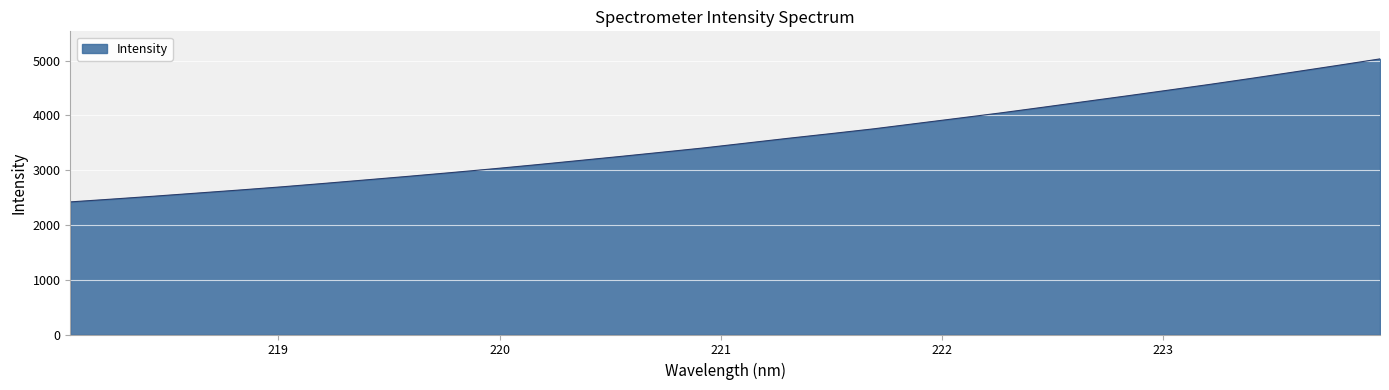

What is the smallest value displayed?

2420.2